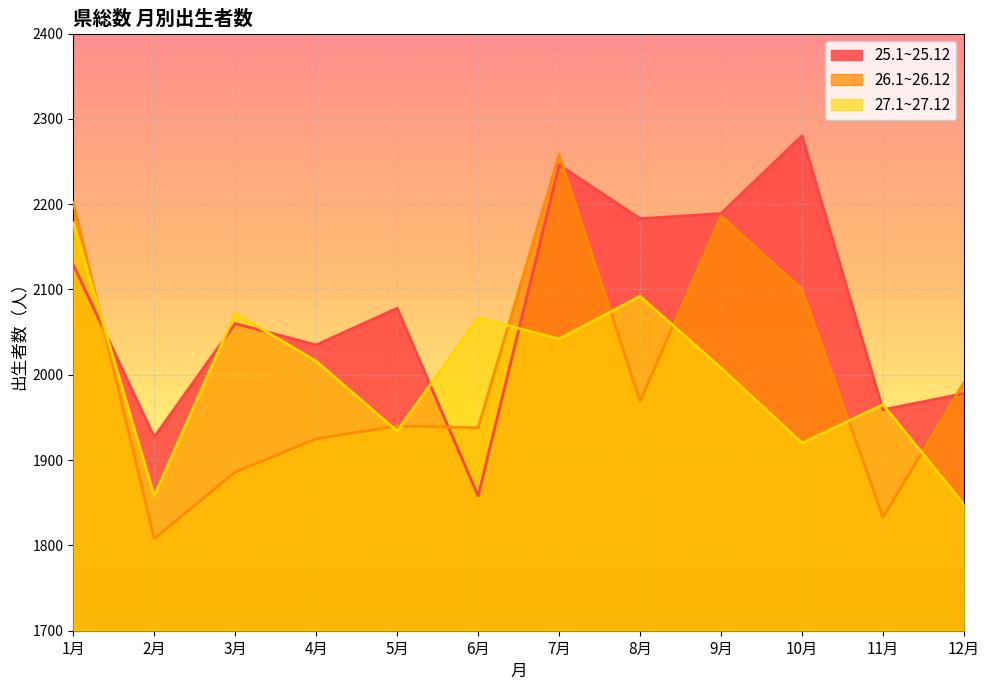

Reading right to left, list all the values displayed in this chart.

25.1~25.12: 1978	1959	2280	2189	2183	2246	1858	2078	2035	2060	1927	2129
26.1~26.12: 1991	1833	2100	2186	1969	2258	1938	1940	1925	1886	1808	2202
27.1~27.12: 1848	1965	1920	2008	2092	2042	2067	1934	2016	2072	1858	2178